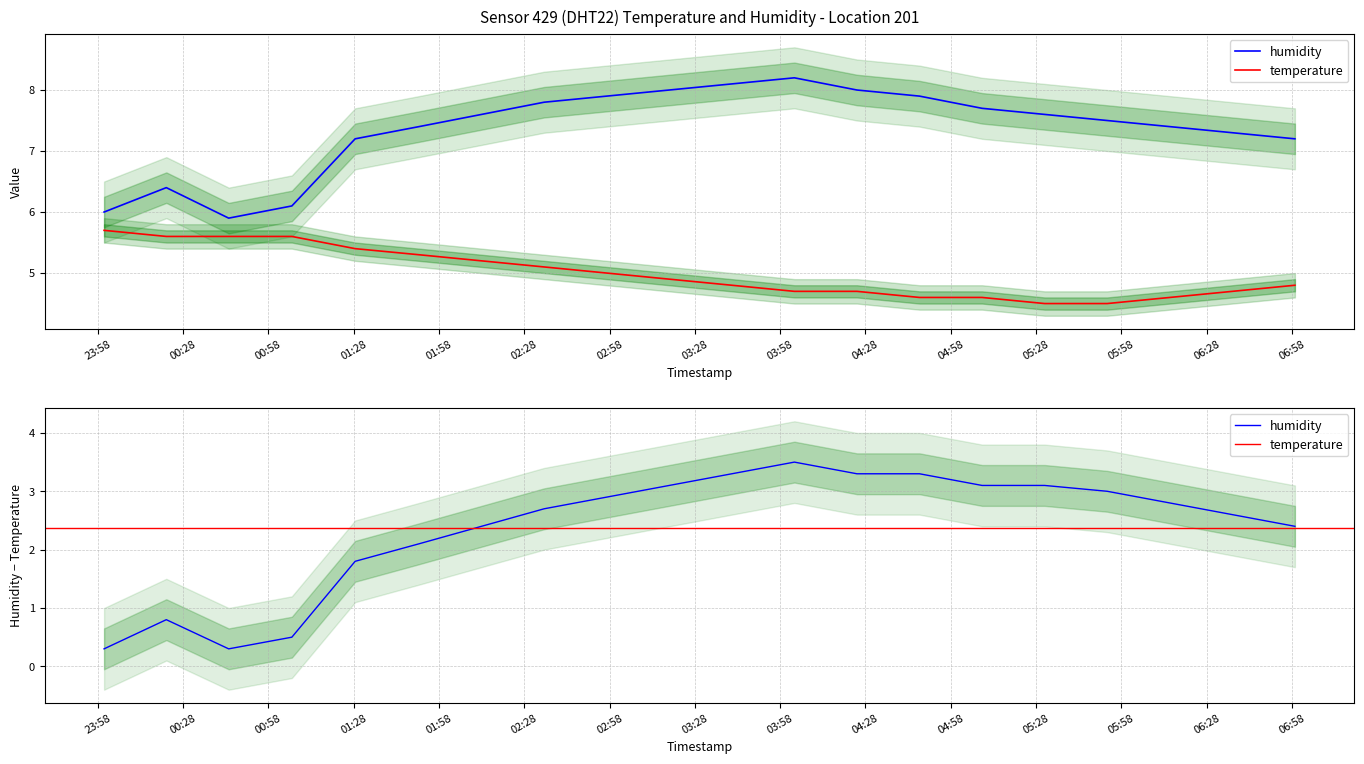

What is the label of the 2nd point from the right?

2023-02-03T06:37:00